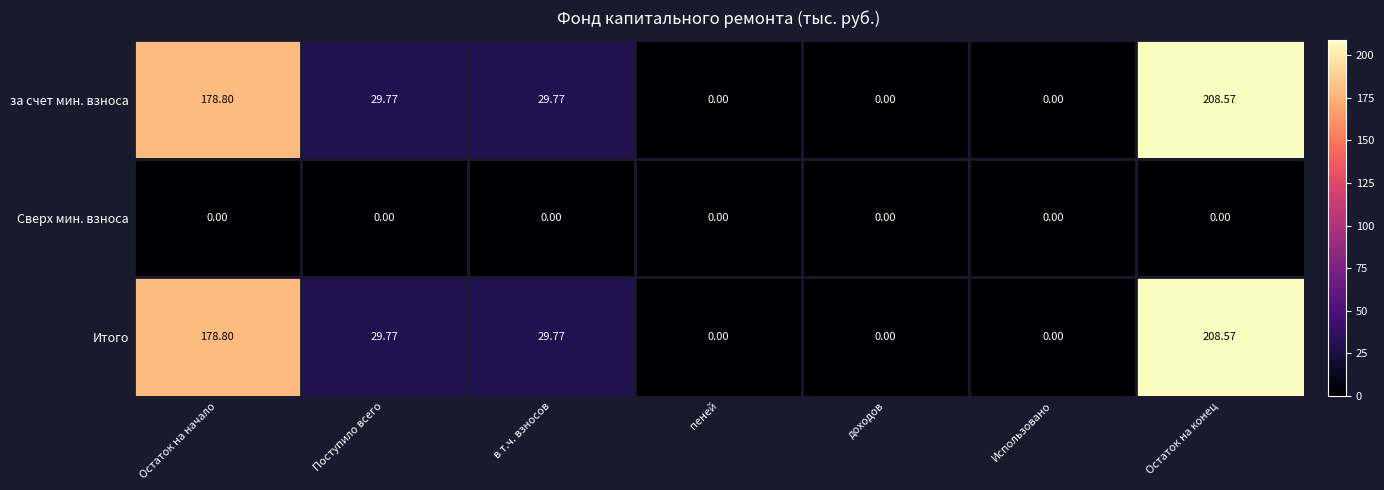

Where does the за счет мин. взноса series first go above 29?

Остаток на начало